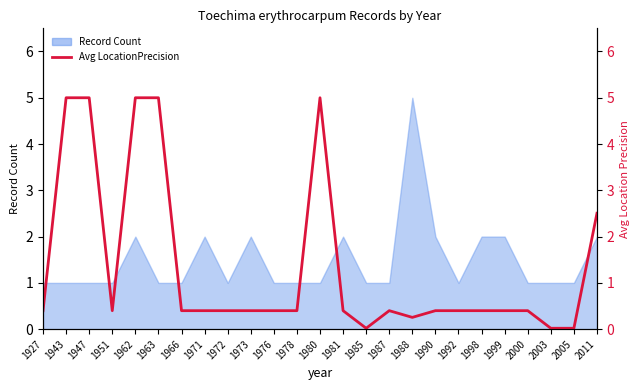

Rank the categories by value from highest to lowest.

1943, 1947, 1962, 1963, 1980, 2011, 1927, 1951, 1966, 1971, 1972, 1973, 1976, 1978, 1981, 1987, 1990, 1992, 1998, 1999, 2000, 1988, 1985, 2003, 2005